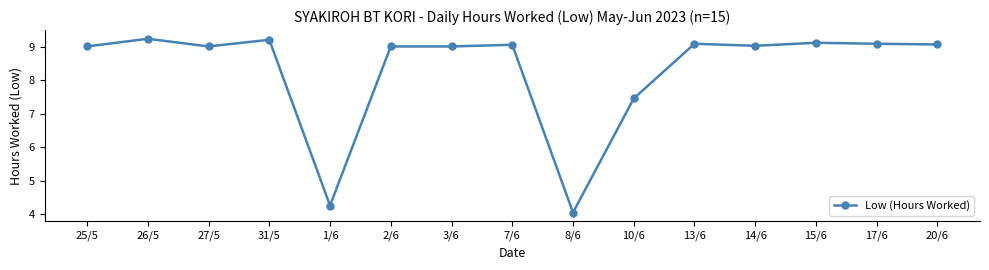

What is the smallest value displayed?

4.0